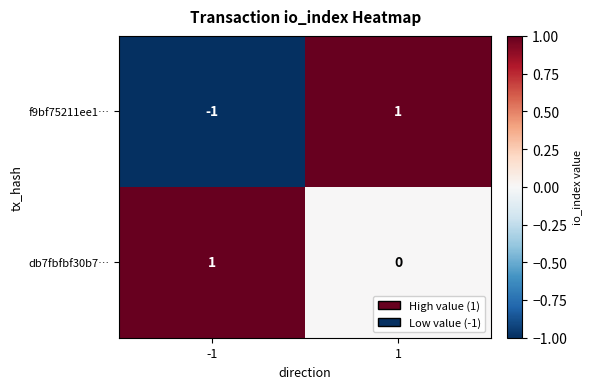

Which series has the widest spread of values?

f9bf75211ee1…